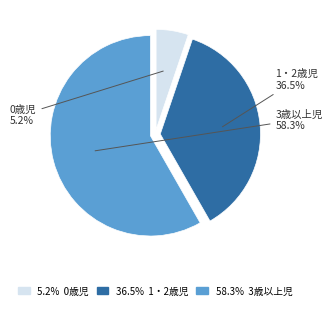

Is there any slice that represents more than half of the pie?

Yes